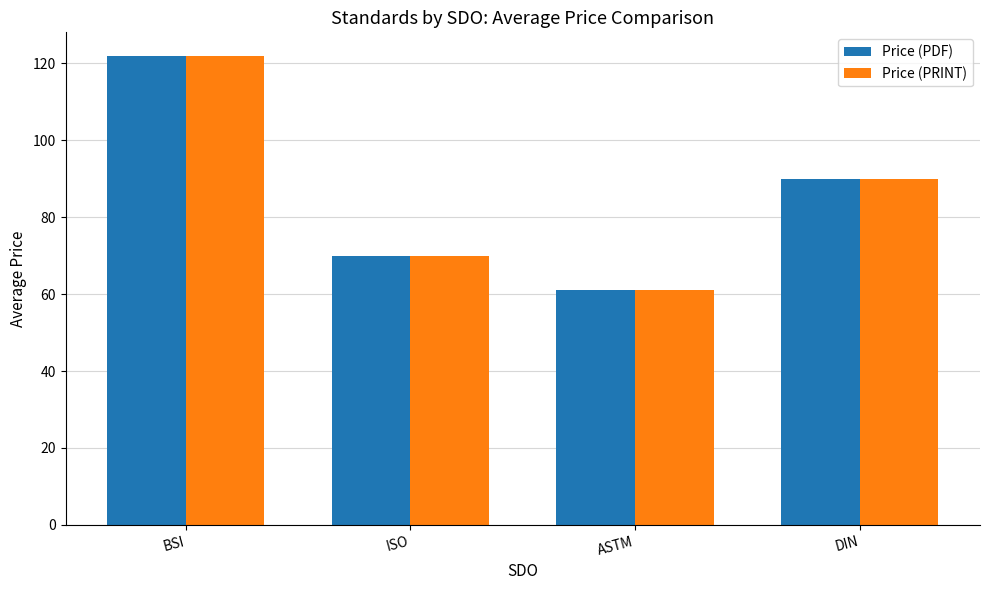

What is the maximum value shown in the chart?

122.0